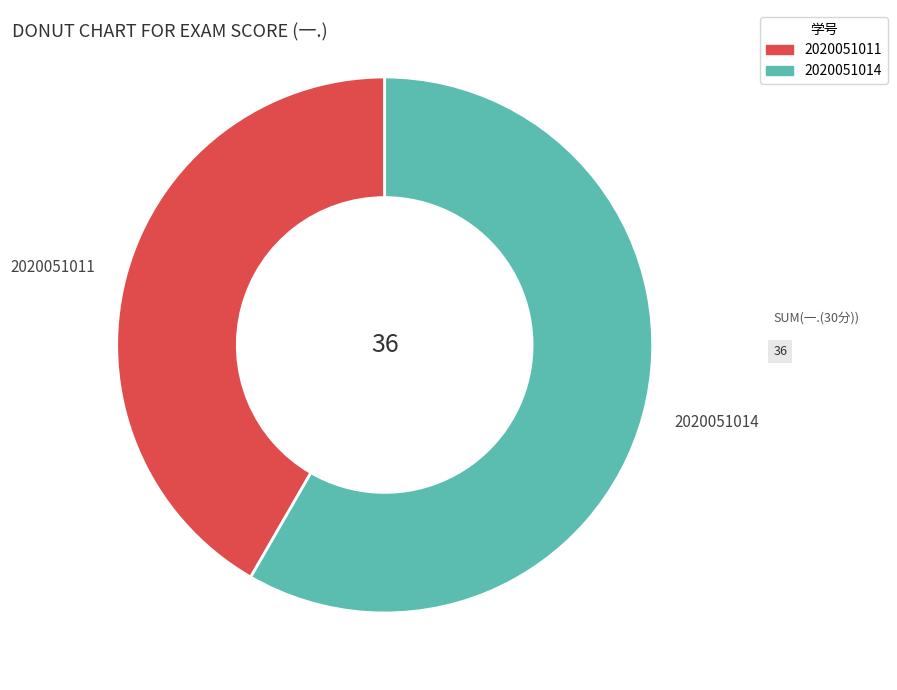

How many slices are in this pie chart?

2